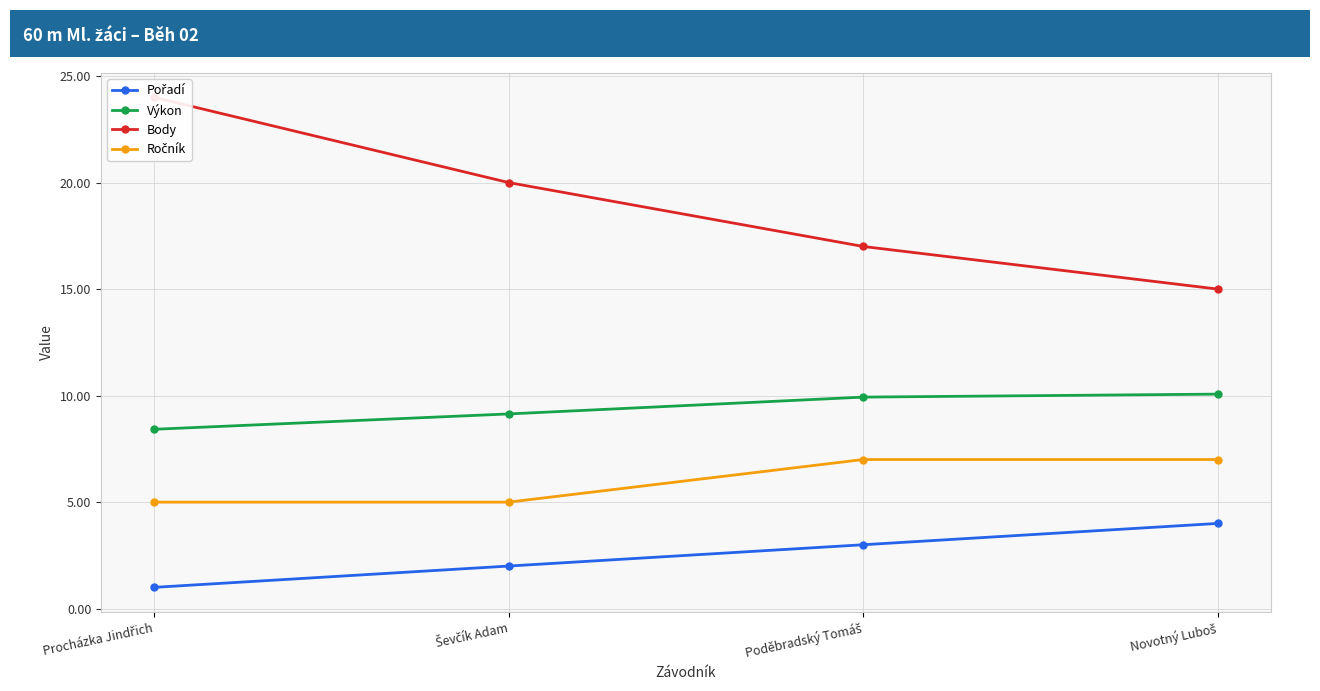

Reading right to left, extract all data points from this chart.

Pořadí: Novotný Luboš=4.0	Poděbradský Tomáš=3.0	Ševčík Adam=2.0	Procházka Jindřich=1.0
Výkon: Novotný Luboš=10.1	Poděbradský Tomáš=9.9	Ševčík Adam=9.1	Procházka Jindřich=8.4
Body: Novotný Luboš=15.0	Poděbradský Tomáš=17.0	Ševčík Adam=20.0	Procházka Jindřich=24.0
Ročník: Novotný Luboš=7.0	Poděbradský Tomáš=7.0	Ševčík Adam=5.0	Procházka Jindřich=5.0